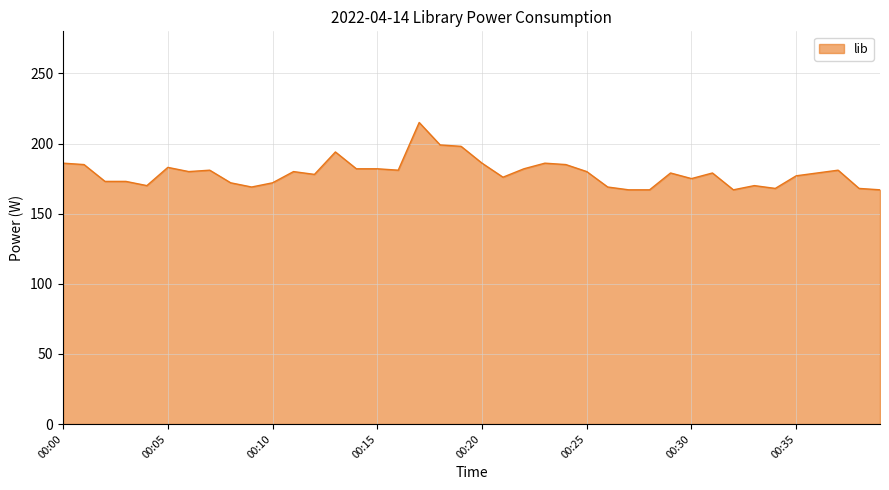

What is the minimum value shown in the chart?

167